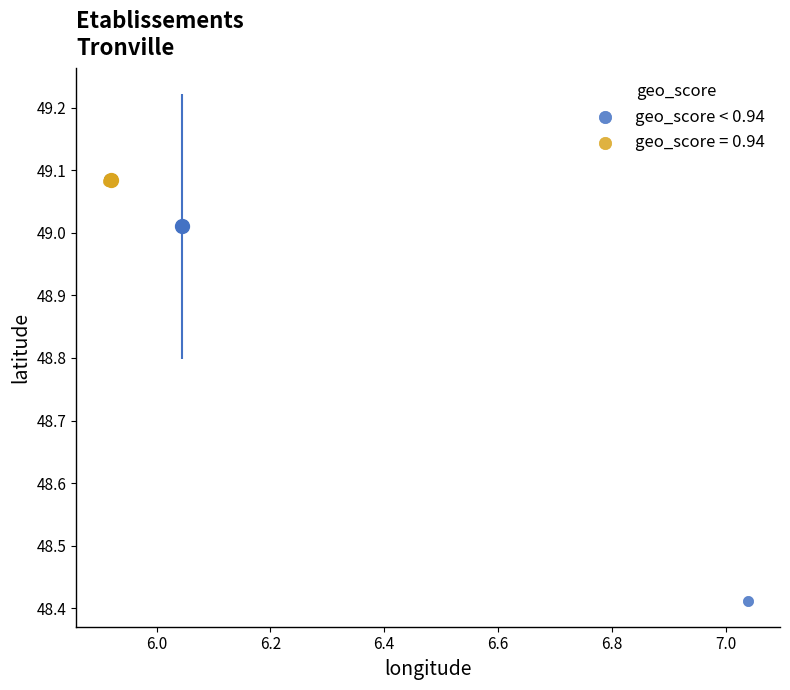

Which series has the widest spread of Y values?

geo_score < 0.94